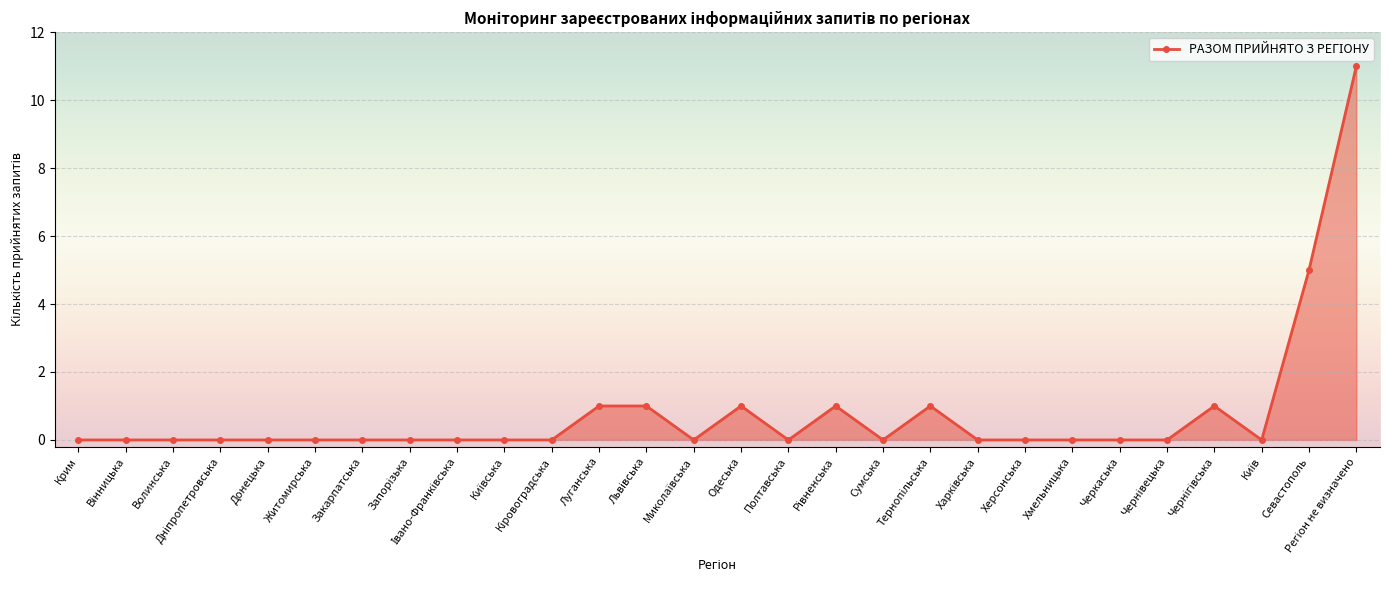

What is the sum of all values?

22